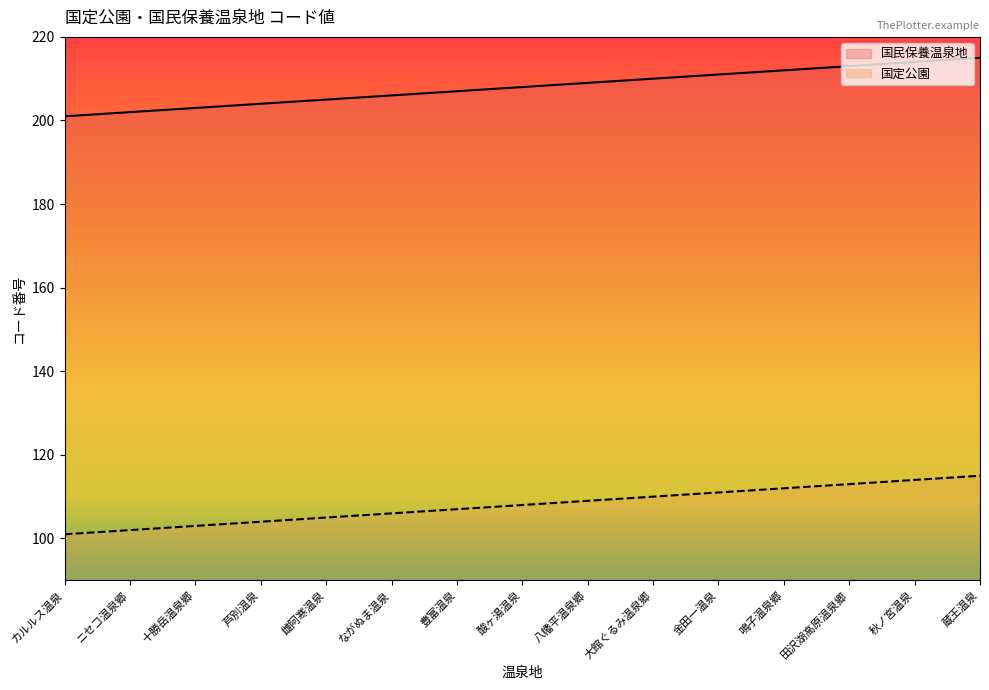

Reading left to right, transcribe all the data shown in this chart.

国民保養温泉地: 201	202	203	204	205	206	207	208	209	210	211	212	213	214	215
国定公園: 101	102	103	104	105	106	107	108	109	110	111	112	113	114	115